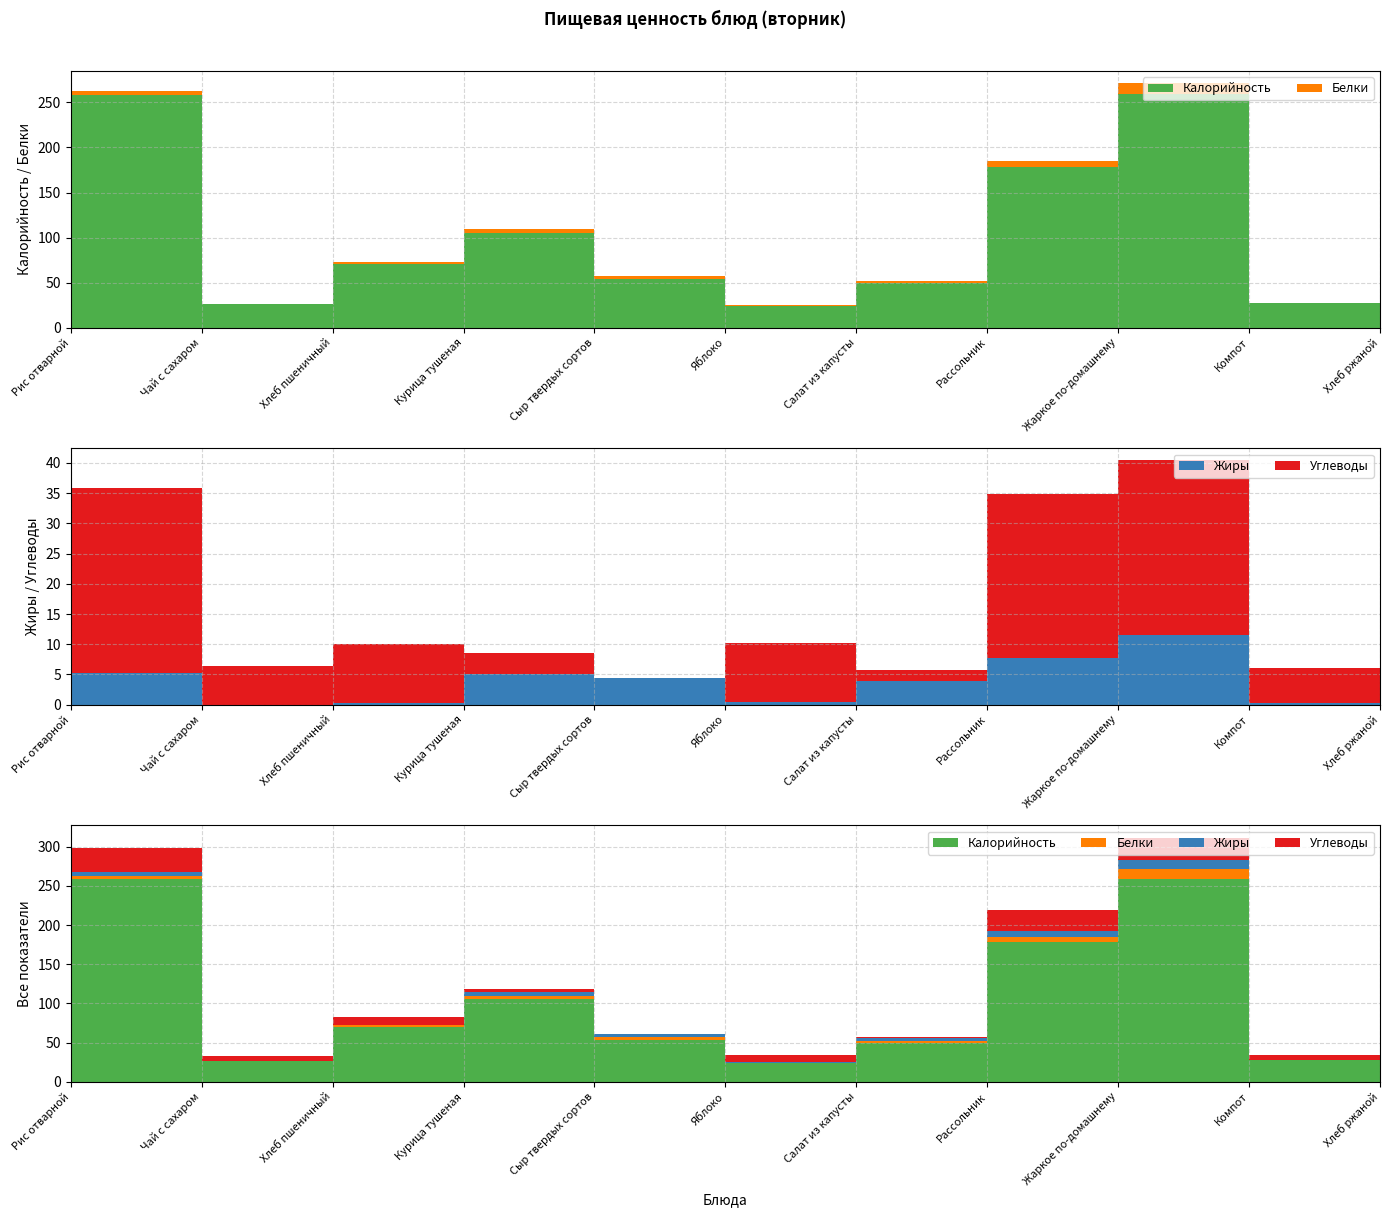

Reading right to left, list all the values displayed in this chart.

Калорийность: Хлеб ржаной=85.4	Компот=27.2	Жаркое по-домашнему=259.2	Рассольник=178.7	Салат из капусты=50.0	Яблоко=24.4	Сыр твердых сортов=53.7	Курица тушеная=105.0	Хлеб пшеничный=70.3	Чай с сахаром=26.0	Рис отварной=258.3
Белки: Хлеб ржаной=3.3	Компот=0.5	Жаркое по-домашнему=12.0	Рассольник=5.9	Салат из капусты=1.7	Яблоко=0.2	Сыр твердых сортов=3.5	Курица тушеная=5.0	Хлеб пшеничный=2.3	Чай с сахаром=0.2	Рис отварной=4.0
Жиры: Хлеб ржаной=0.6	Компот=0.2	Жаркое по-домашнему=11.5	Рассольник=7.8	Салат из капусты=4.0	Яблоко=0.4	Сыр твердых сортов=4.4	Курица тушеная=5.1	Хлеб пшеничный=0.2	Чай с сахаром=0.0	Рис отварной=5.2
Углеводы: Хлеб ржаной=16.7	Компот=5.8	Жаркое по-домашнему=28.9	Рассольник=27.0	Салат из капусты=1.7	Яблоко=9.8	Сыр твердых сортов=0.0	Курица тушеная=3.5	Хлеб пшеничный=9.8	Чай с сахаром=6.4	Рис отварной=30.6